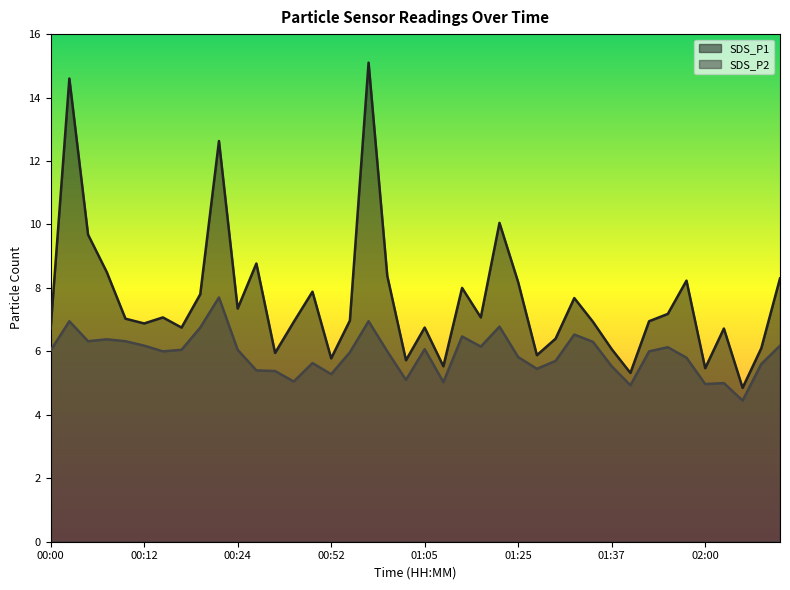

Reading left to right, what are all the values shown in this chart?

SDS_P1: 6.7	14.6	9.7	8.5	7.0	6.9	7.1	6.8	7.8	12.6	7.3	8.8	6.0	6.9	7.9	5.8	7.0	15.1	8.4	5.7	6.8	5.5	8.0	7.1	10.1	8.2	5.9	6.4	7.7	6.9	6.1	5.3	7.0	7.2	8.2	5.5	6.7	4.8	6.1	8.3
SDS_P2: 6.0	7.0	6.3	6.4	6.3	6.2	6.0	6.0	6.8	7.7	6.0	5.4	5.4	5.0	5.6	5.3	6.0	7.0	6.0	5.1	6.1	5.0	6.5	6.2	6.8	5.8	5.5	5.7	6.5	6.3	5.5	4.9	6.0	6.1	5.8	5.0	5.0	4.5	5.6	6.2